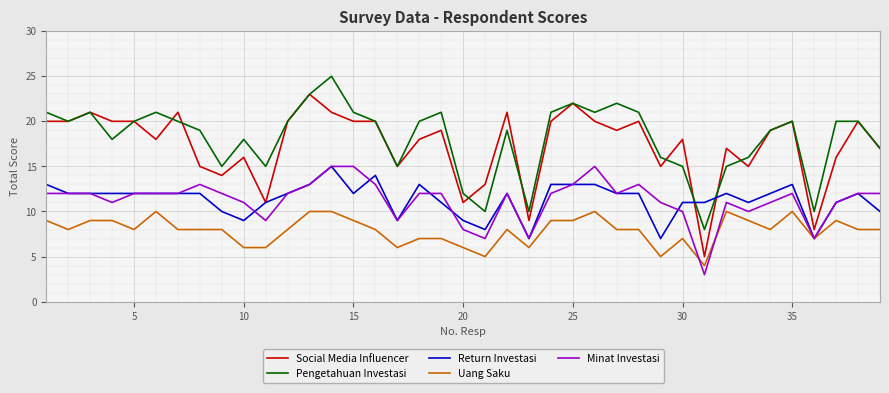

What is the maximum value for Return Investasi?

15